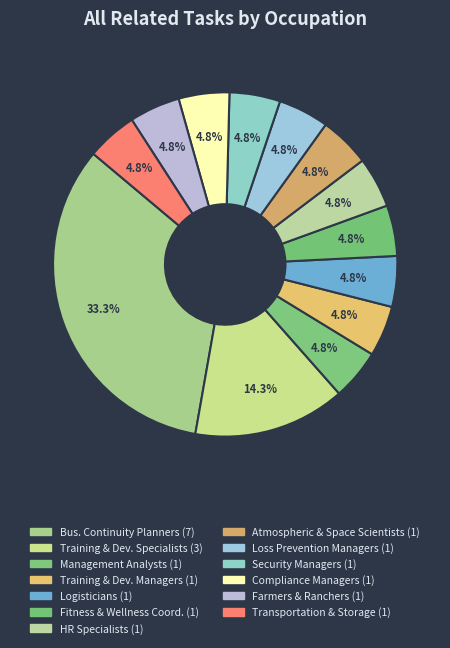

Which slice is the largest?

Business Continuity Planners